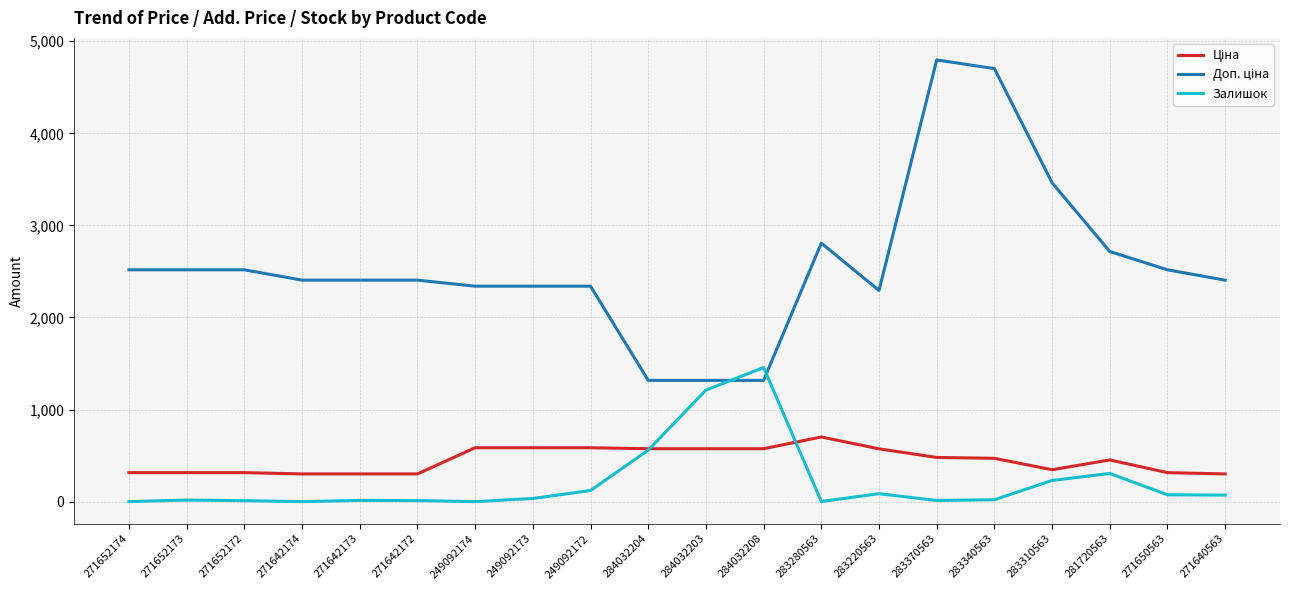

Count the number of data series in this chart.

3